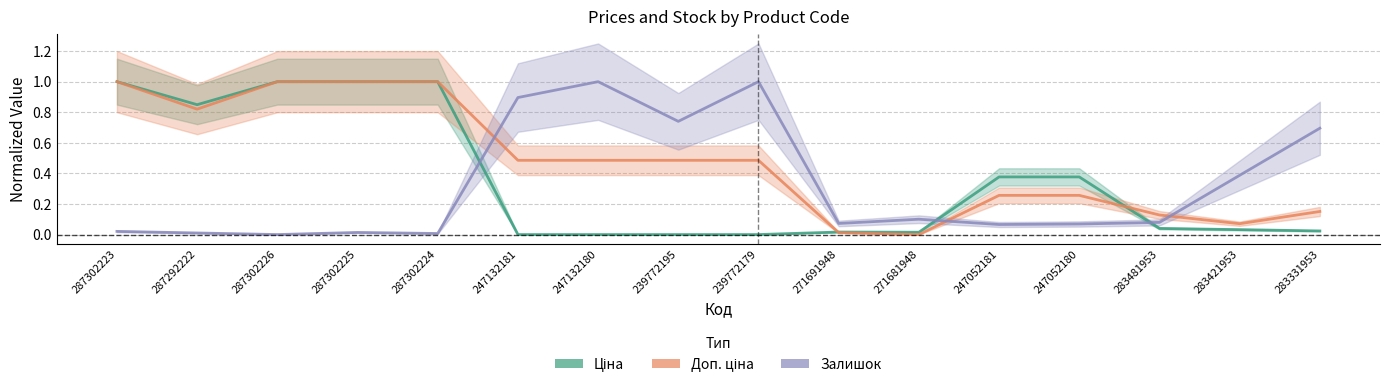

What position from the left is 283421953?

15